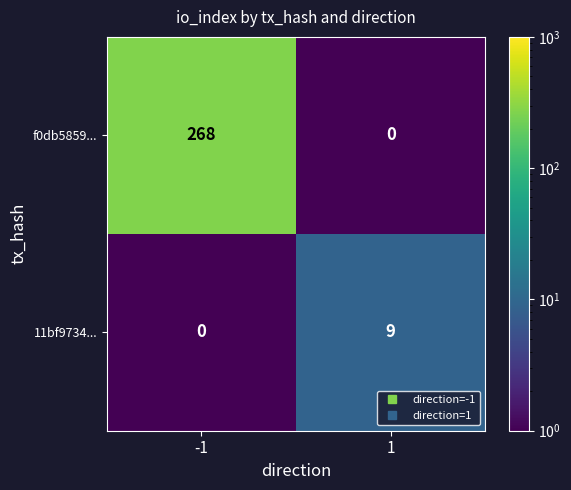

At which category is the sum across all series the highest?

-1